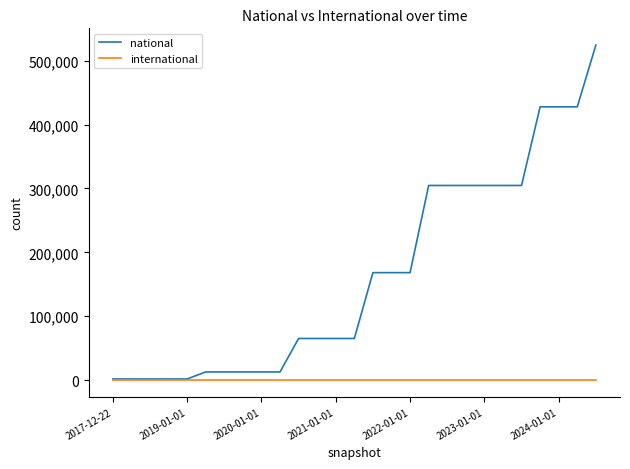

List the series in order of their overall mean, highest first.

national, international